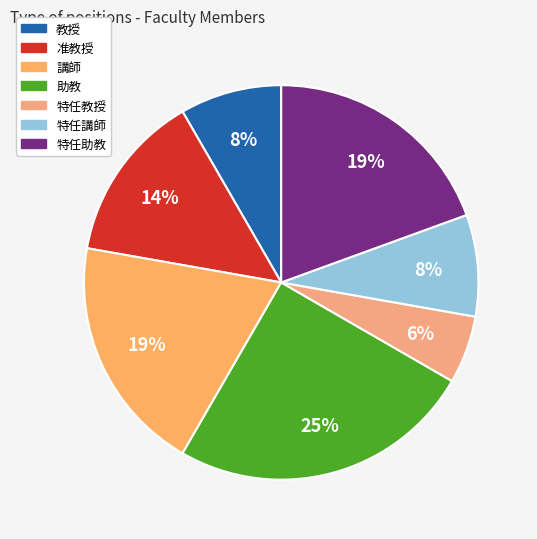

Count the number of slices in the pie.

7